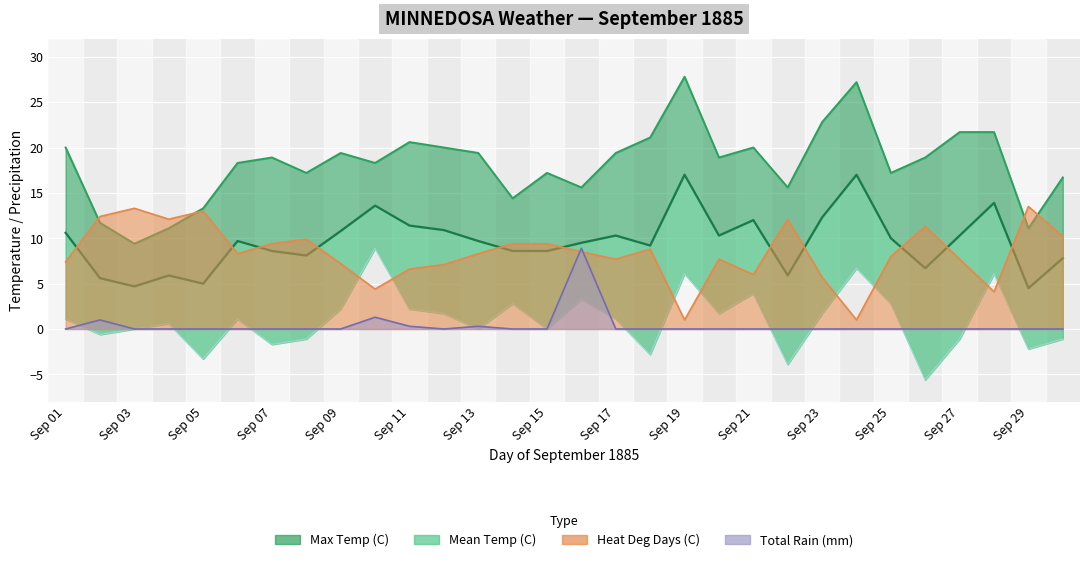

Reading left to right, transcribe all the data shown in this chart.

Max Temp (C): 20.0	11.7	9.4	11.1	13.3	18.3	18.9	17.2	19.4	18.3	20.6	20.0	19.4	14.4	17.2	15.6	19.4	21.1	27.8	18.9	20.0	15.6	22.8	27.2	17.2	18.9	21.7	21.7	11.1	16.7
Mean Temp (C): 10.6	5.6	4.7	5.9	5.0	9.7	8.6	8.1	10.8	13.6	11.4	10.9	9.7	8.6	8.6	9.5	10.3	9.2	17.0	10.3	12.0	5.9	12.3	17.0	10.0	6.7	10.3	13.9	4.5	7.8
Min Temp (C): 1.1	-0.6	0.0	0.6	-3.3	1.1	-1.7	-1.1	2.2	8.9	2.2	1.7	0.0	2.8	0.0	3.3	1.1	-2.8	6.1	1.7	3.9	-3.9	1.7	6.7	2.8	-5.6	-1.1	6.1	-2.2	-1.1
Heat Deg Days (C): 7.4	12.4	13.3	12.1	13.0	8.3	9.4	9.9	7.2	4.4	6.6	7.1	8.3	9.4	9.4	8.5	7.7	8.8	1.0	7.7	6.0	12.1	5.7	1.0	8.0	11.3	7.7	4.1	13.5	10.2
Total Rain (mm): 0.0	1.0	0.0	0.0	0.0	0.0	0.0	0.0	0.0	1.3	0.3	0.0	0.3	0.0	0.0	8.9	0.0	0.0	0.0	0.0	0.0	0.0	0.0	0.0	0.0	0.0	0.0	0.0	0.0	0.0